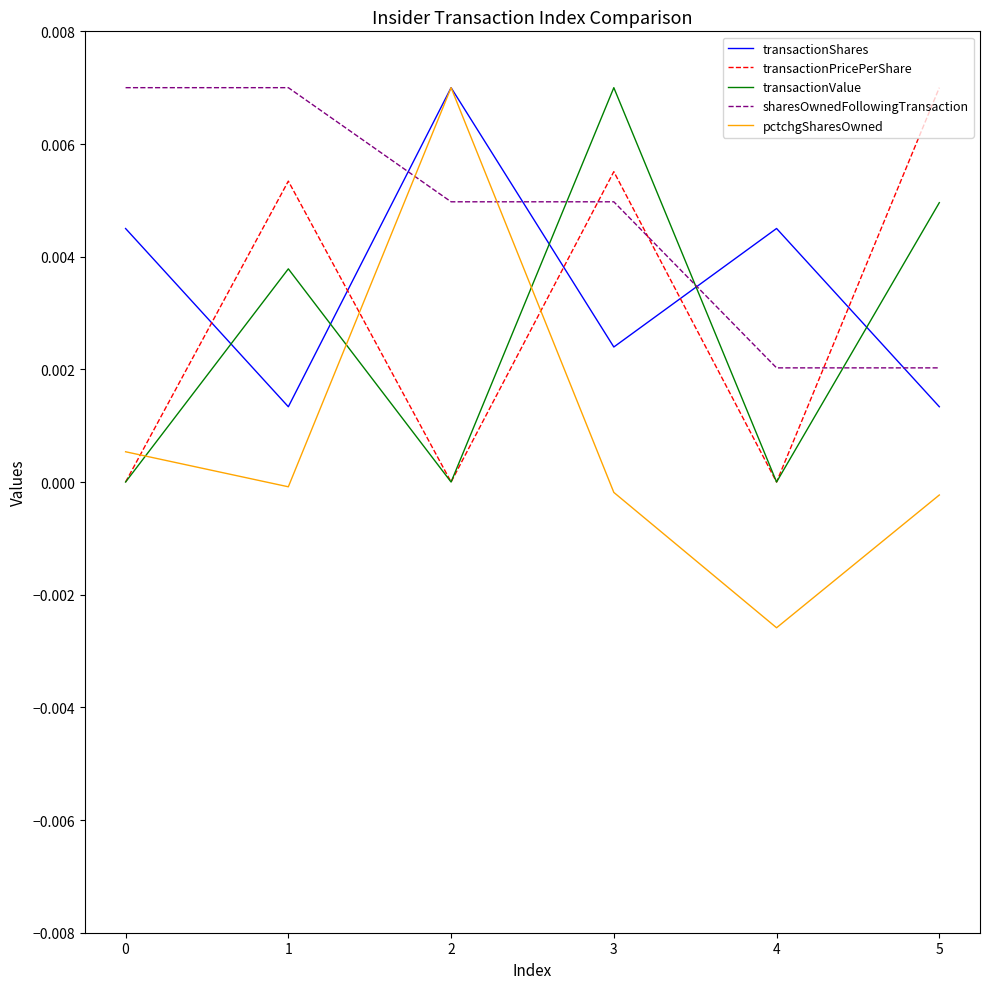

At how many categories does at least one series exceed 0?

6